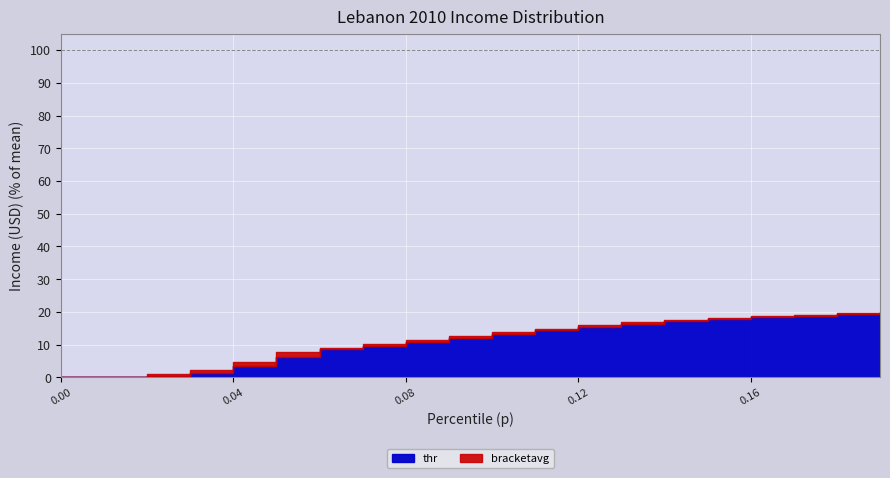

Which has a higher value, 12 or 11?

12